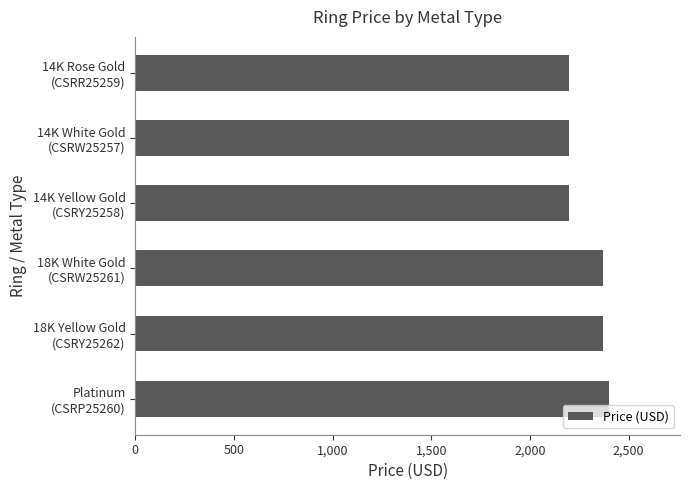

What is the smallest value displayed?

2200